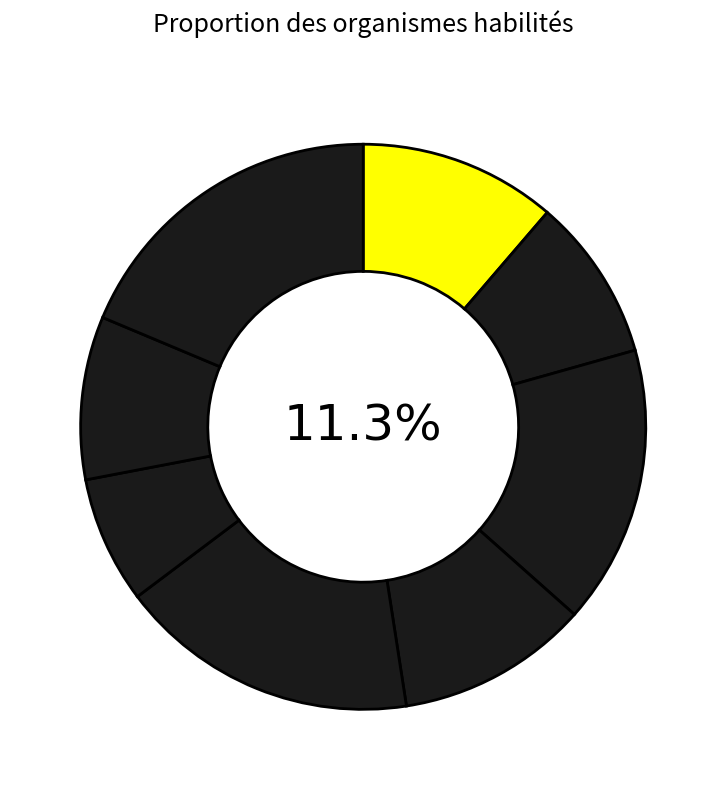

What is the total percentage of DISTRICOM FORMATION and IFPB?

33.1%